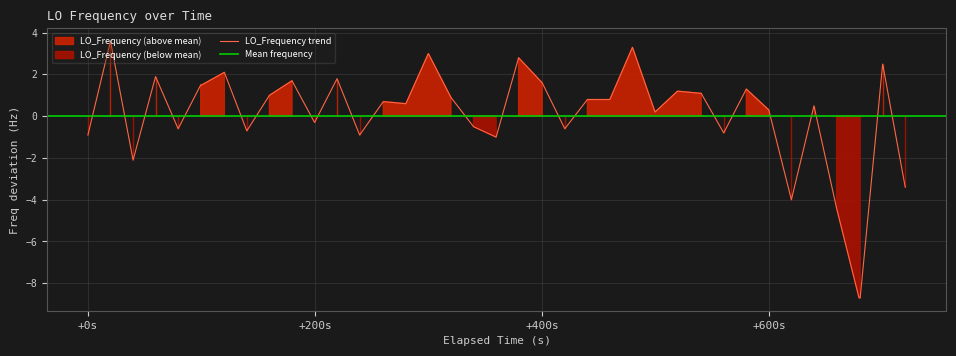

What is the maximum value for LO_Frequency trend?

3.6